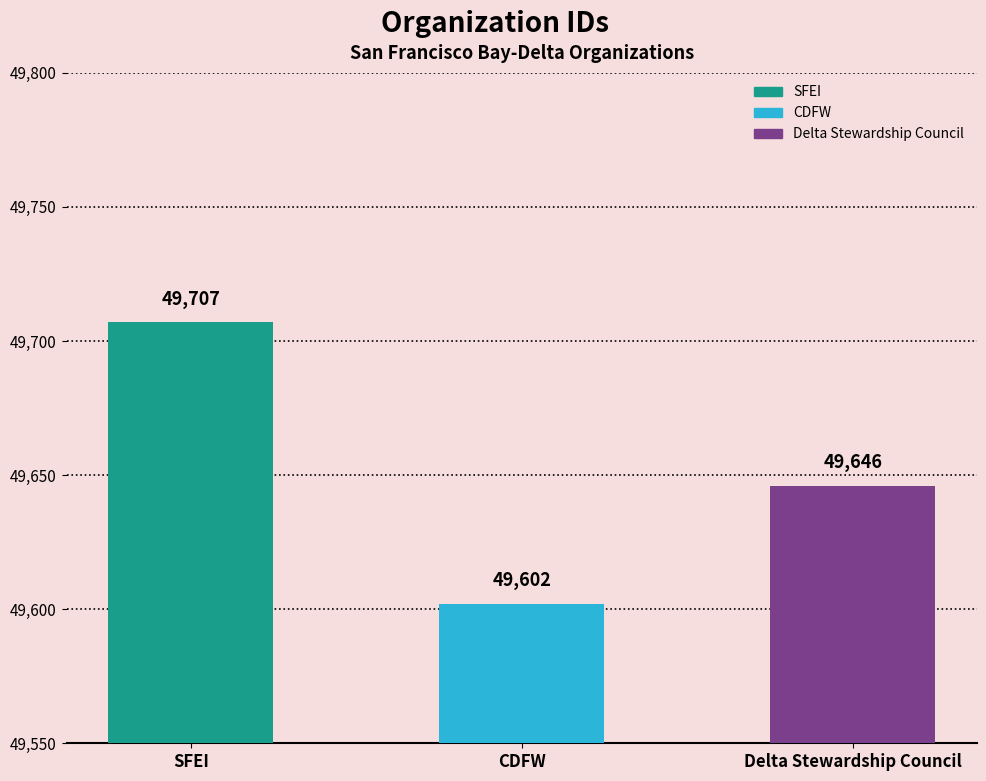

What is the value of the 1st bar from the left?

49707